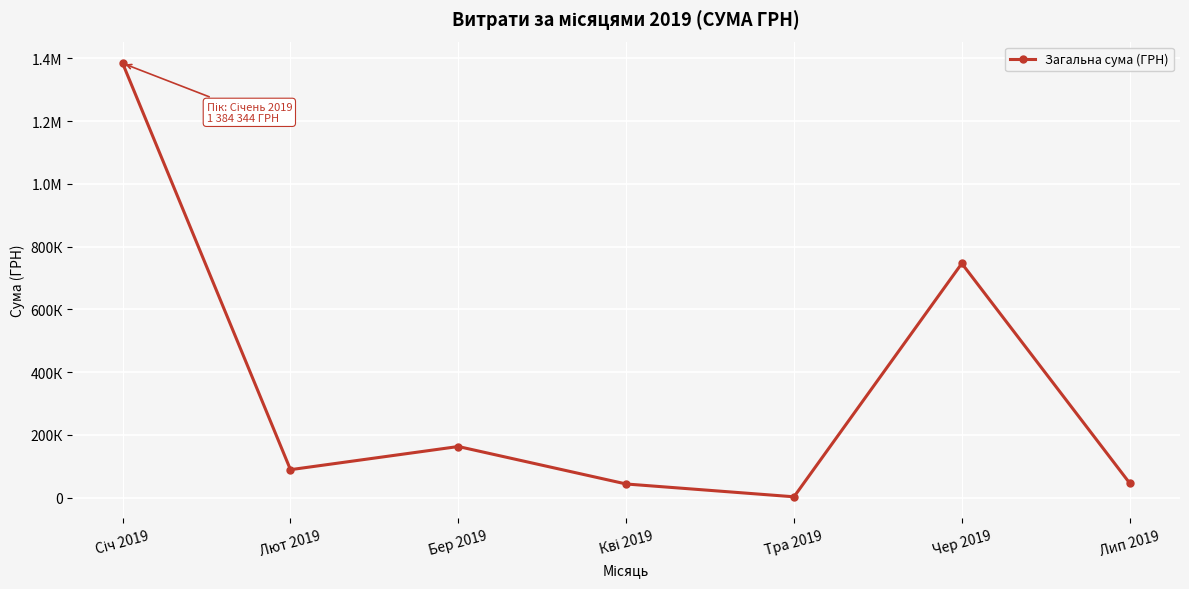

Is this an area chart (filled region under the line)?

No